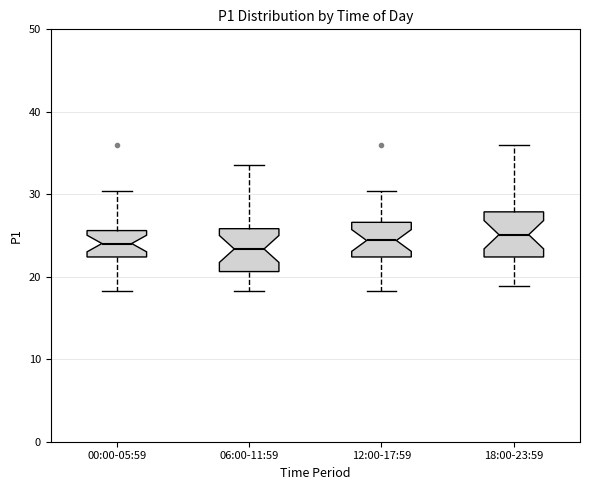

Where does the median line of the box for 00:00-05:59 sit on the y-axis? The values are not printed on the chart, so give them approximately, as read against the axis.

24